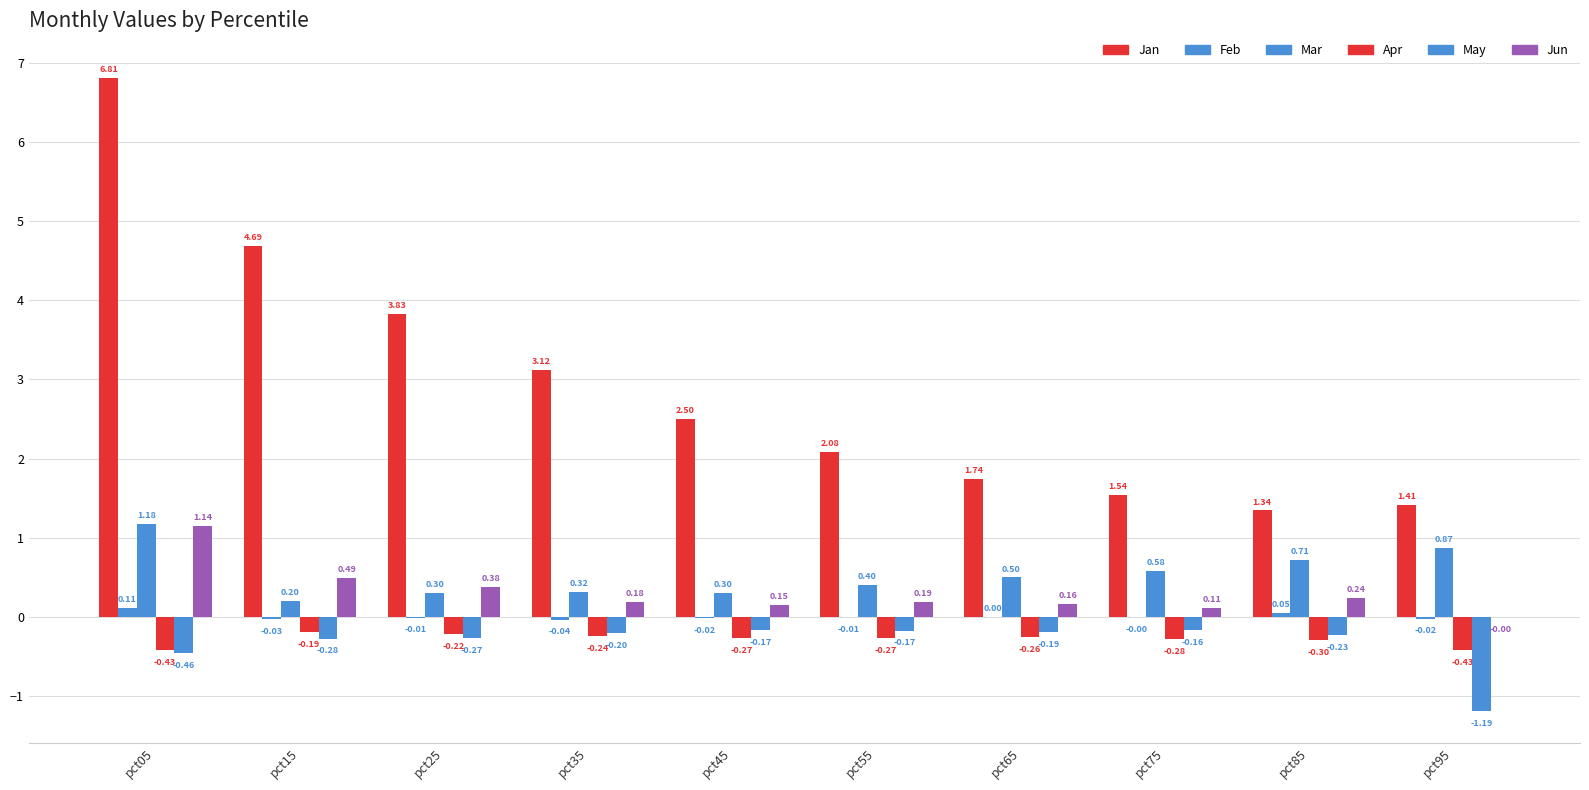

Are the bars grouped side by side (vs. stacked)?

Yes